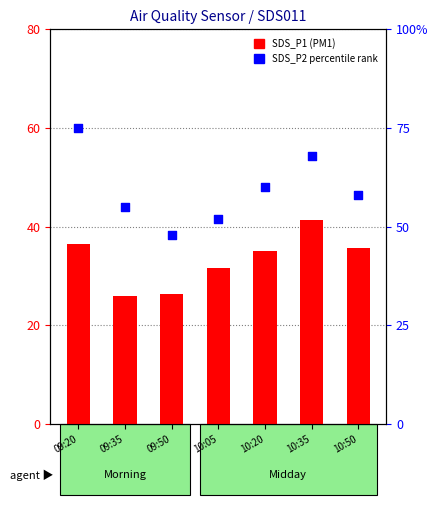

Which series contains the highest Y value?

percentile rank within sample